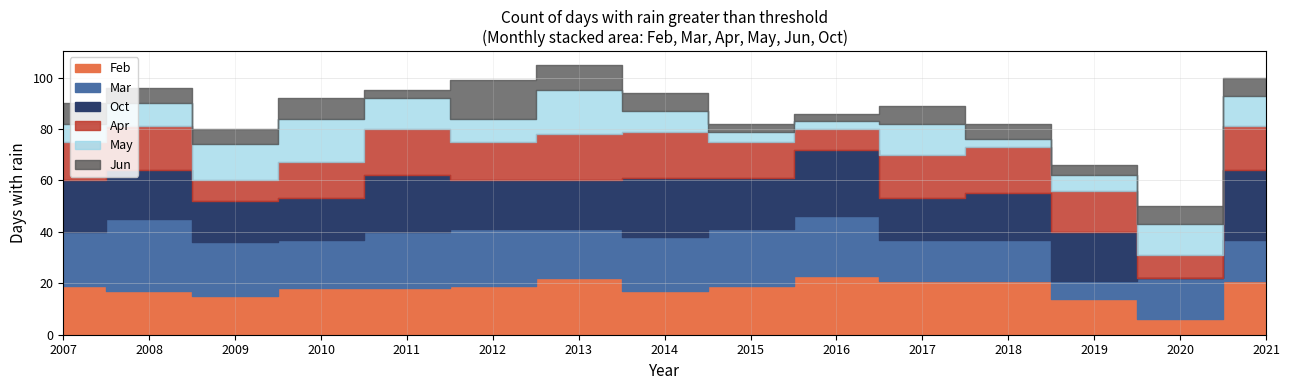

What is the difference between the maximum and second lowest values in the Oct series?

11